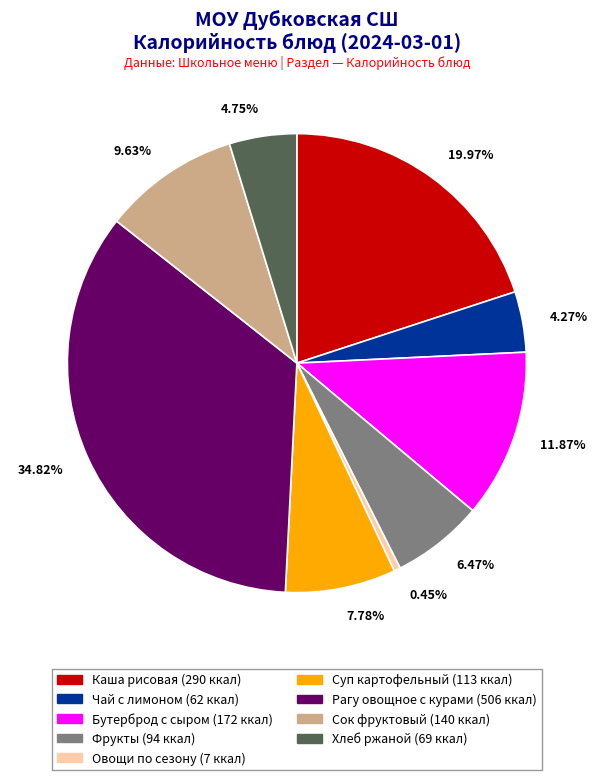

Between Каша рисовая (290 ккал) and Овощи по сезону (7 ккал), which is larger?

Каша рисовая (290 ккал)